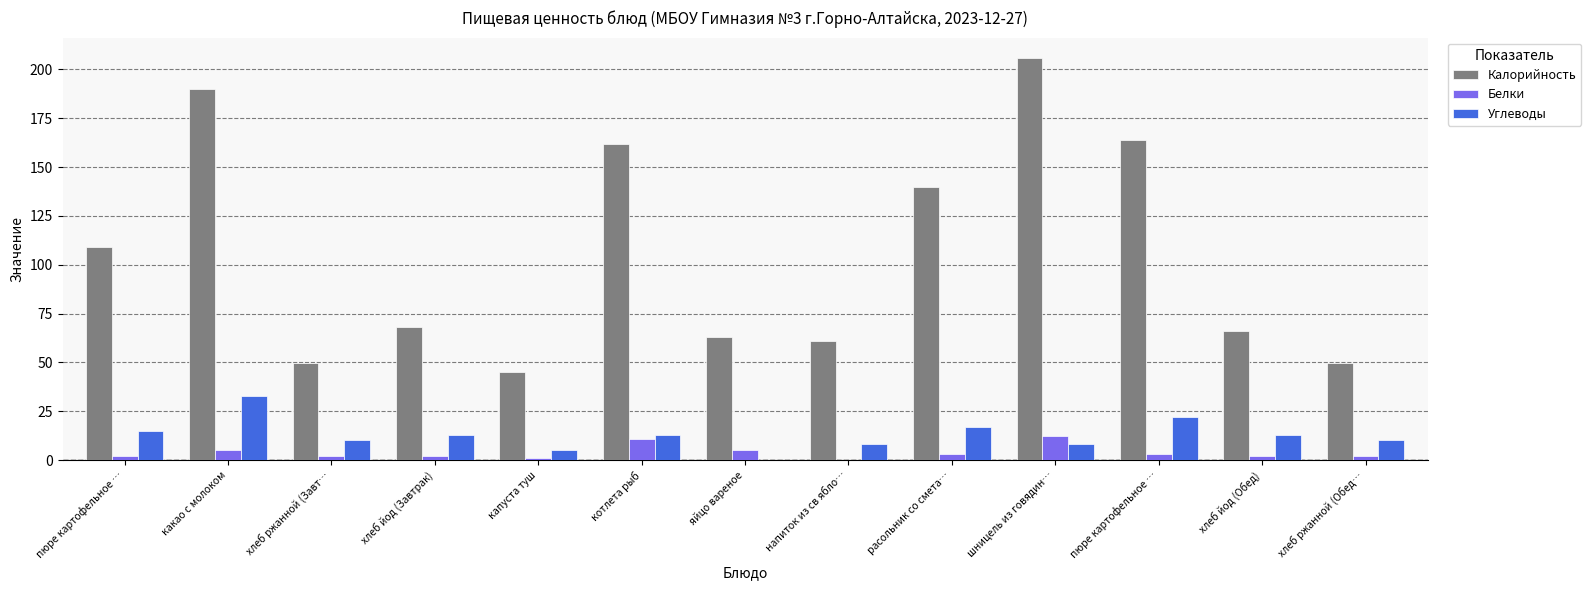

Which category has the lowest value in the Углеводы series?

яйцо вареное